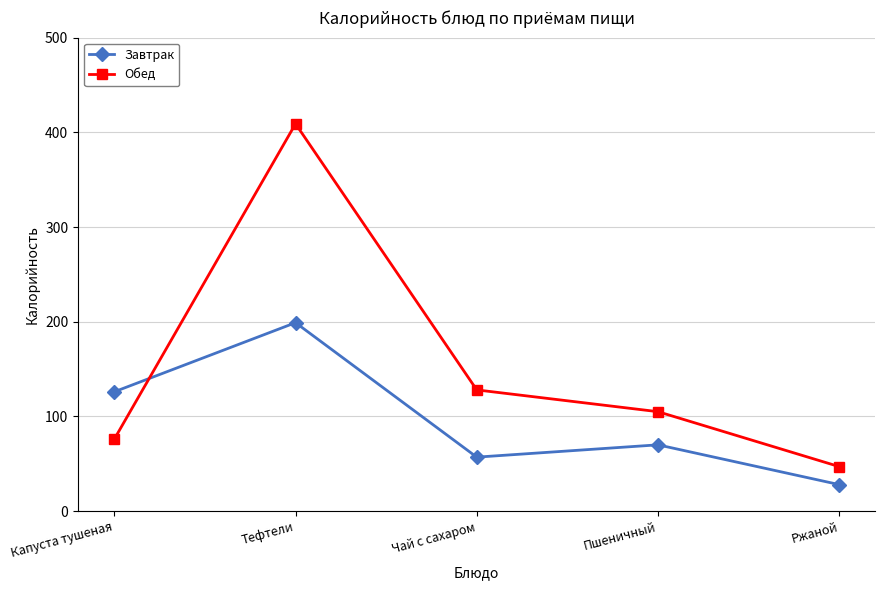

How many values in the Обед series are below 105?

2